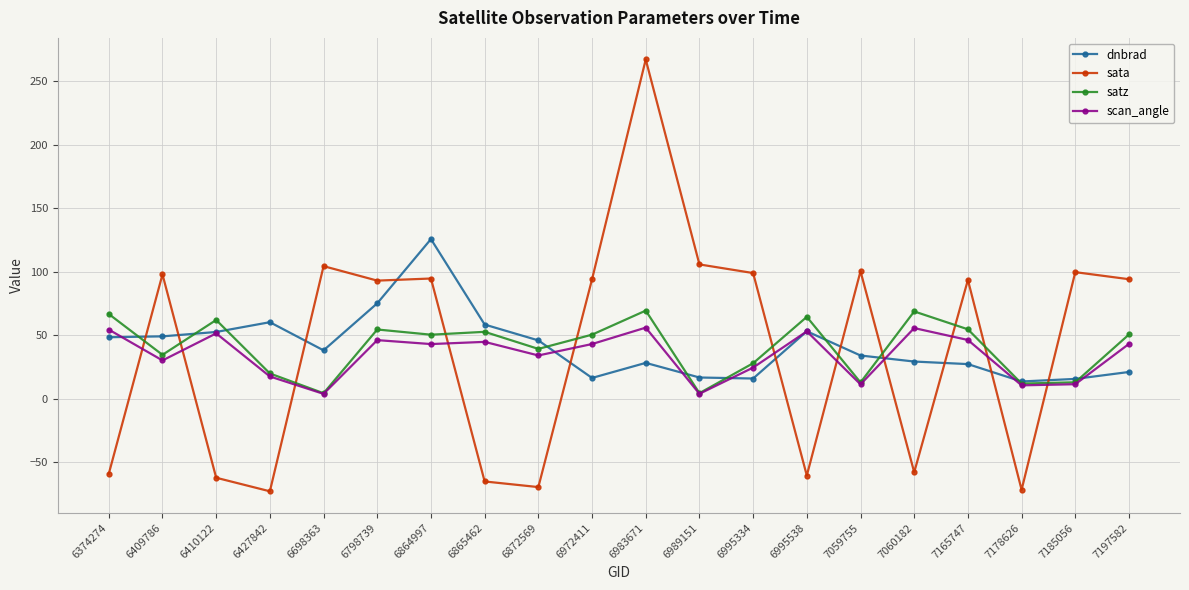

Where is the first local minimum for scan_angle?

6409786